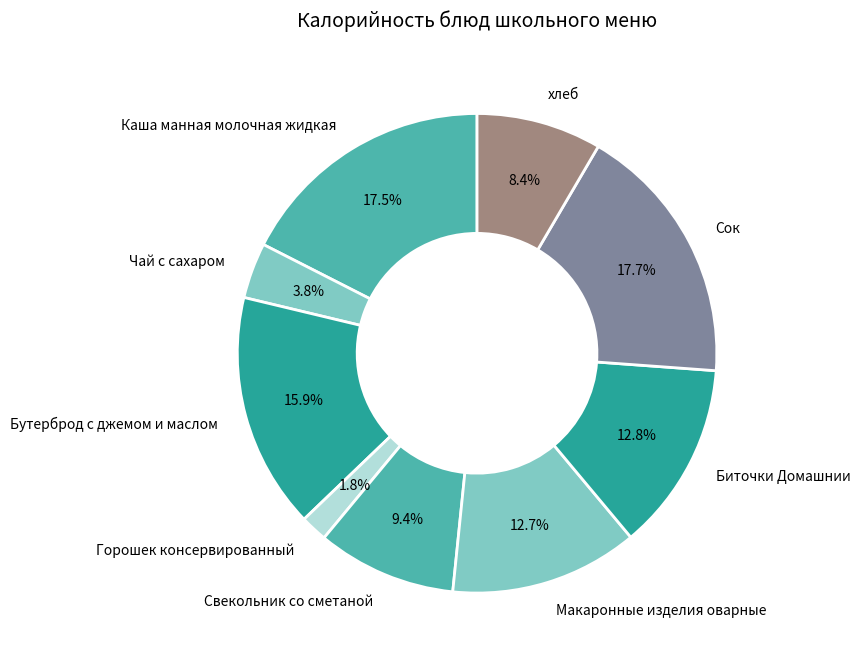

Does Свекольник со сметаной account for over 50% of the chart?

No